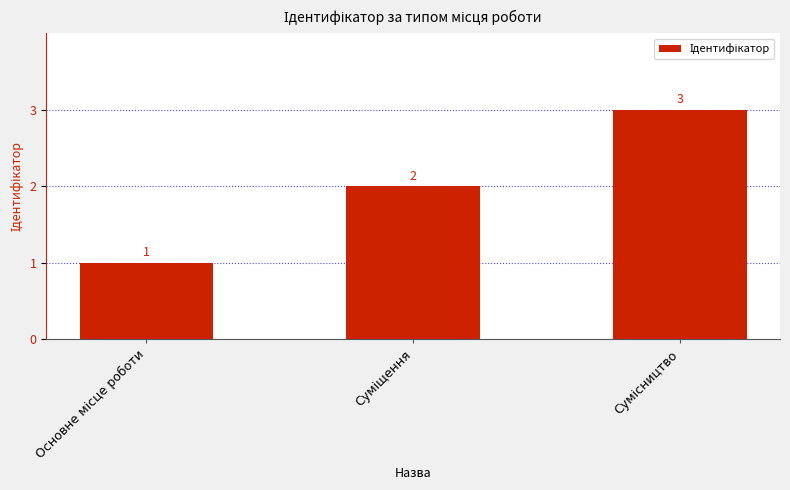

How many values are between 1 and 3?

3